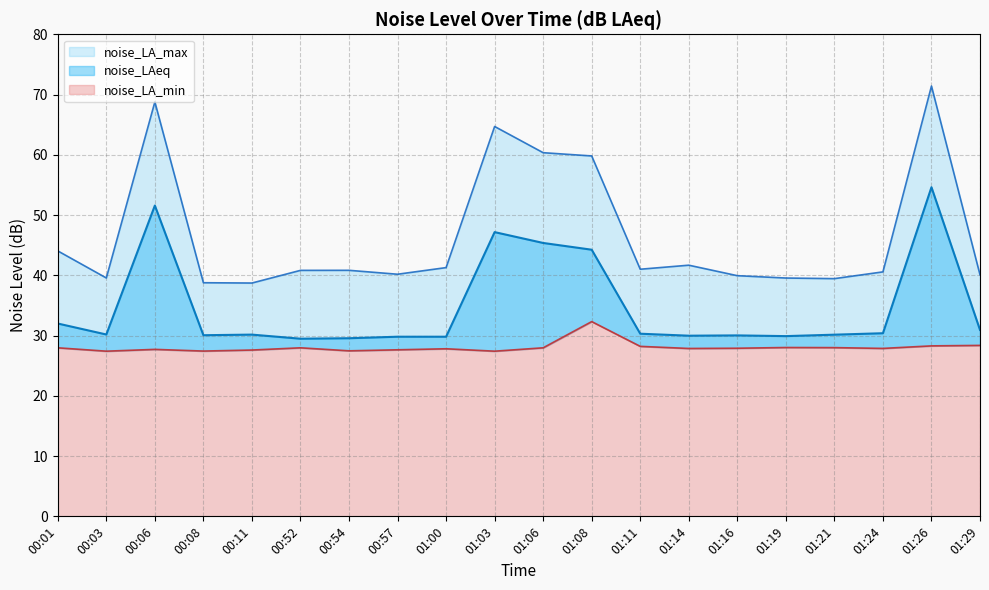

Is it true that noise_LAeq equals 54.6 at 01:26?

True